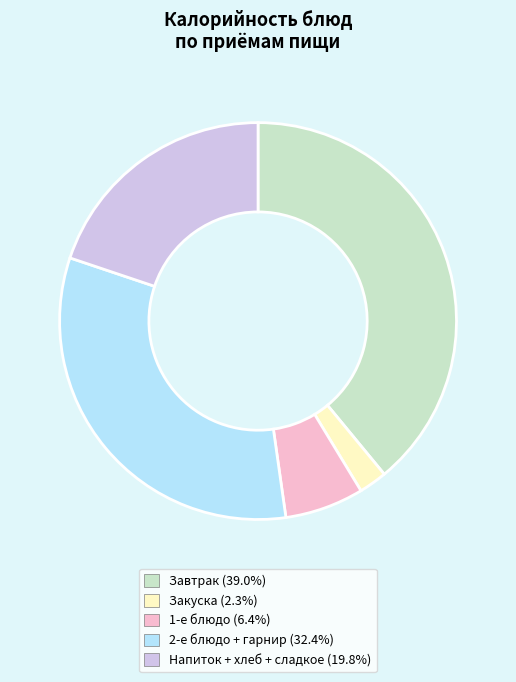

Is there any slice that represents more than half of the pie?

No